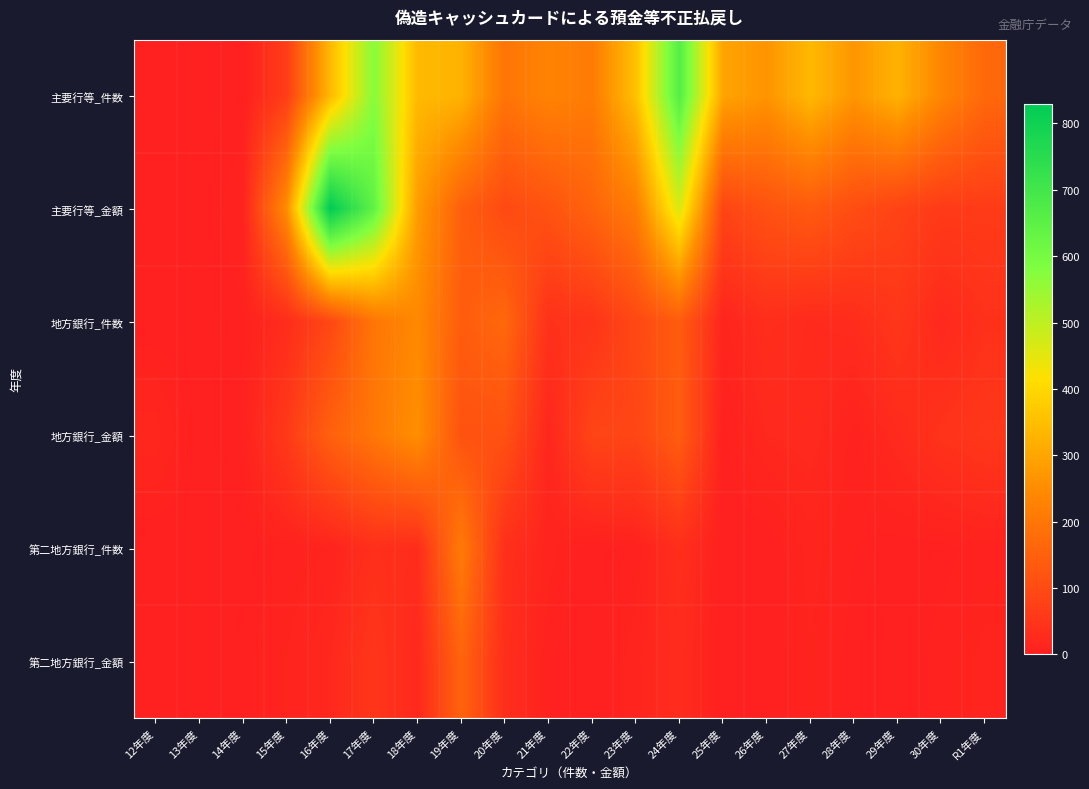

List the series in order of their peak value, highest first.

主要行等_金額, 主要行等_件数, 地方銀行_金額, 地方銀行_件数, 第二地方銀行_件数, 第二地方銀行_金額